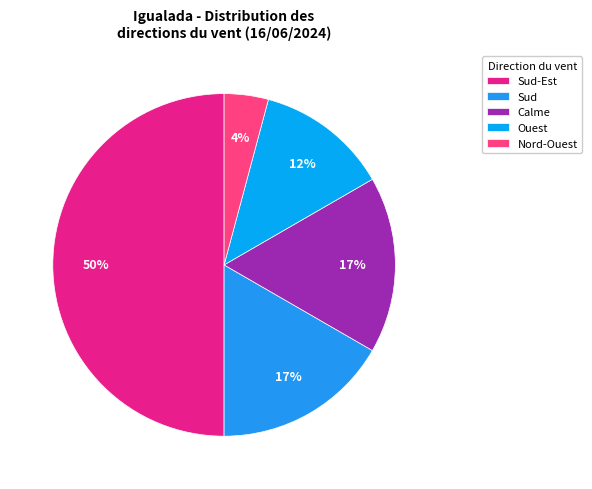

How many segments does this pie chart have?

5